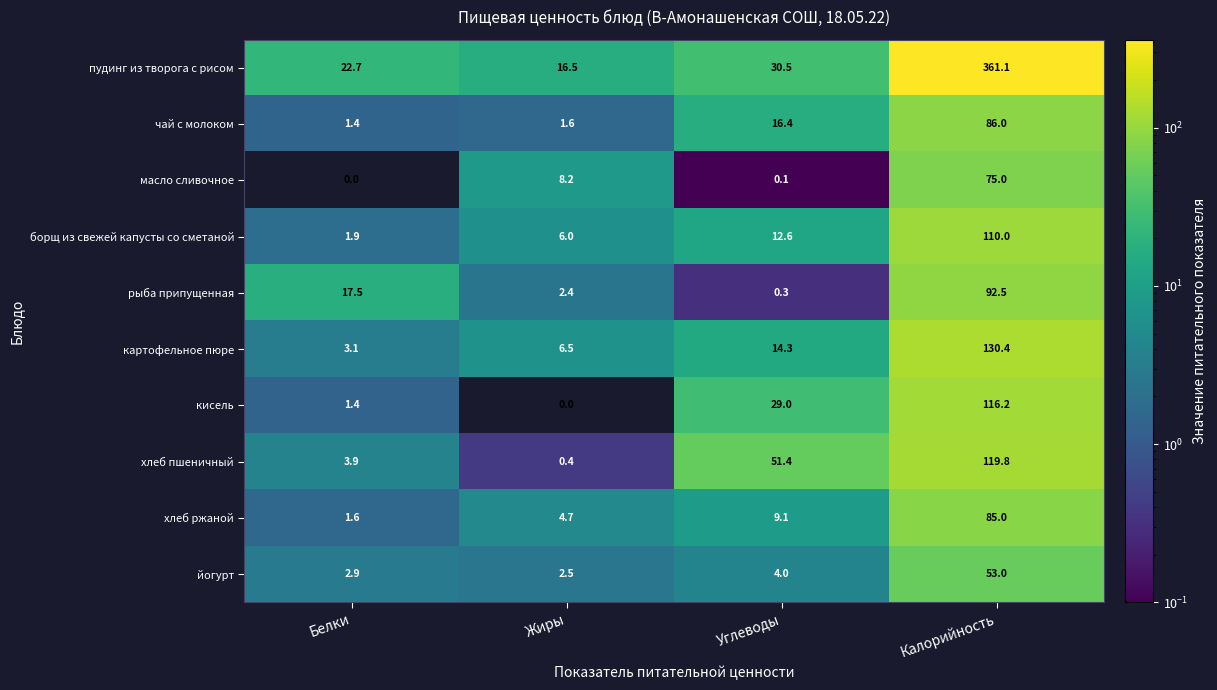

At which category is the sum across all series the highest?

Калорийность